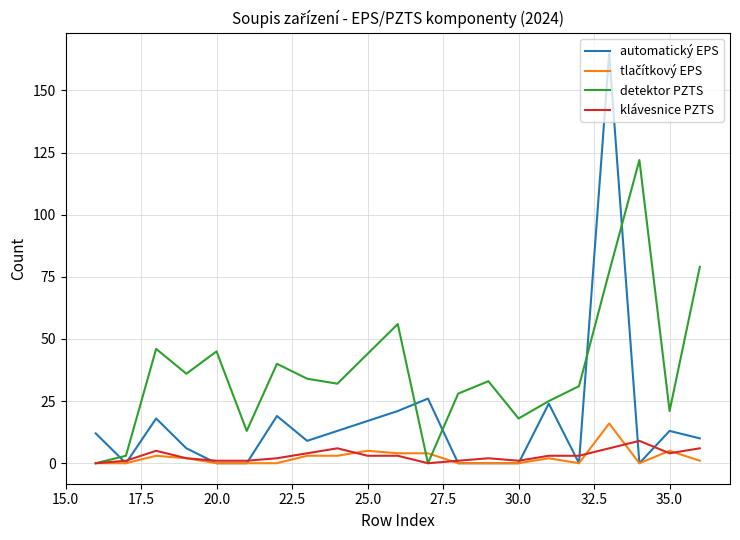

Which series has the largest range (max minus min)?

automatický EPS